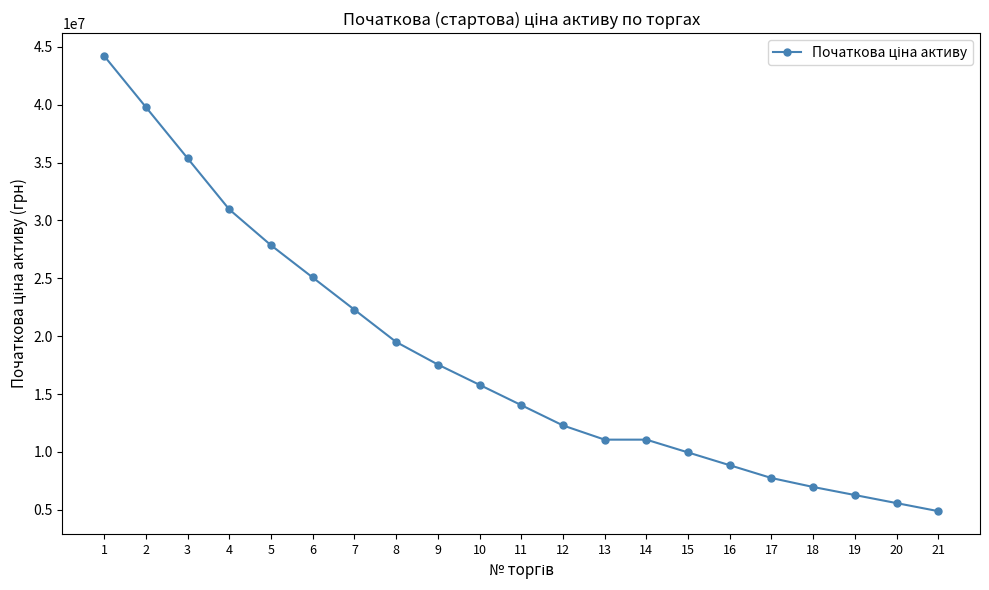

What is the value of the 7th point from the left?

22285086.8